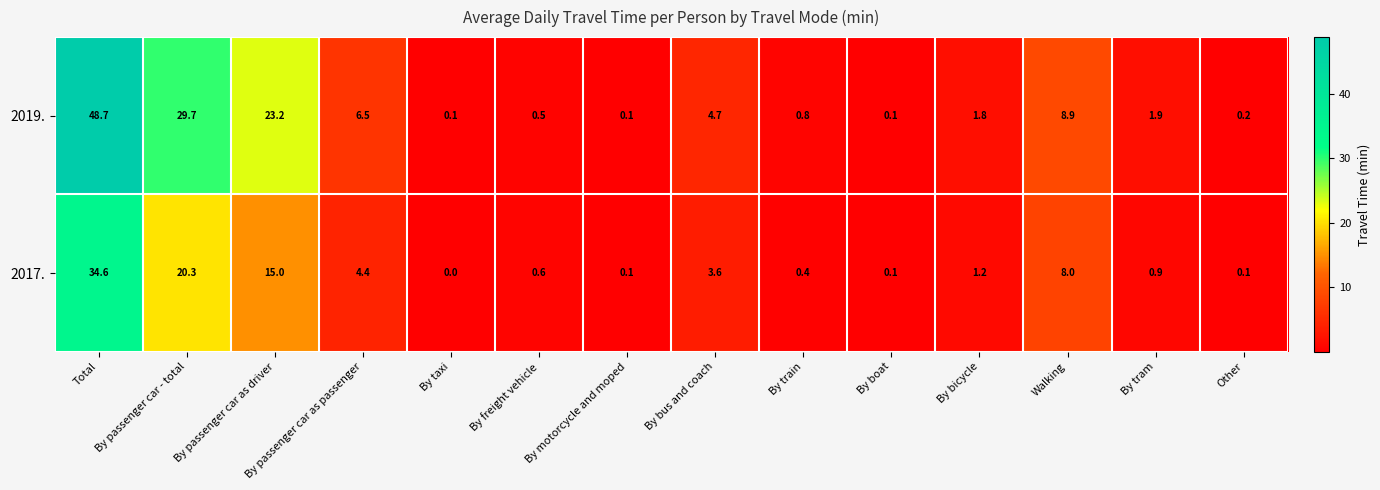

True or false: 2017. has a value of 5.3 at By bus and coach.

False